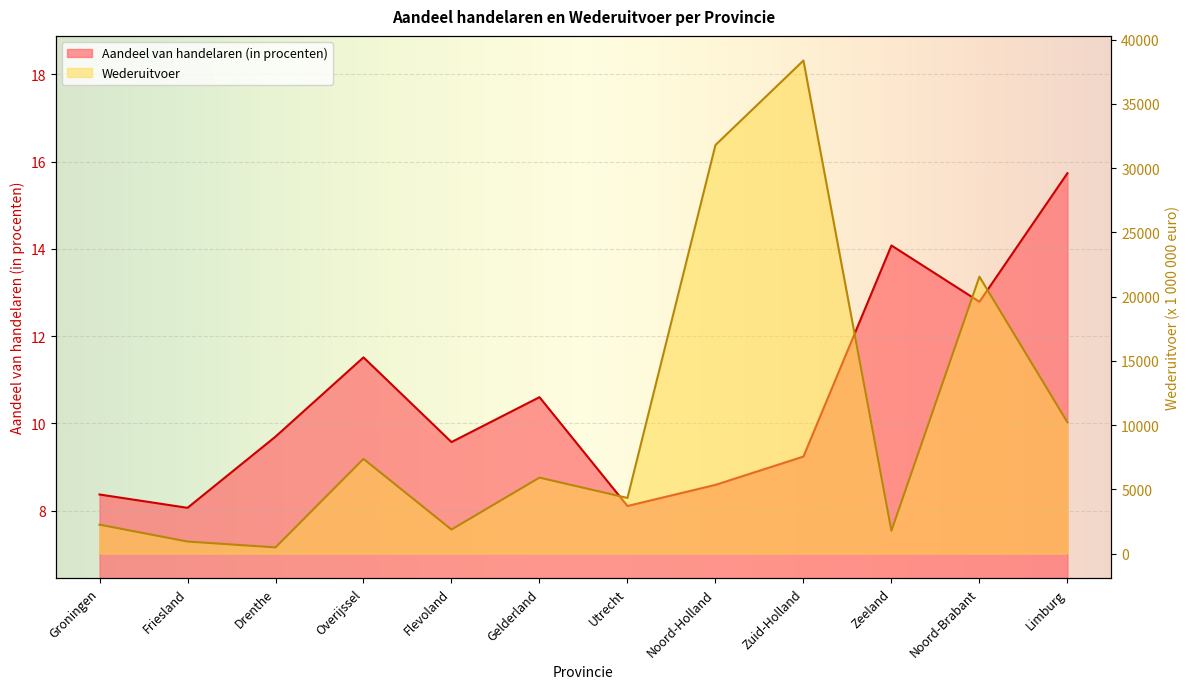

Which series has the largest total across all categories?

Wederuitvoer